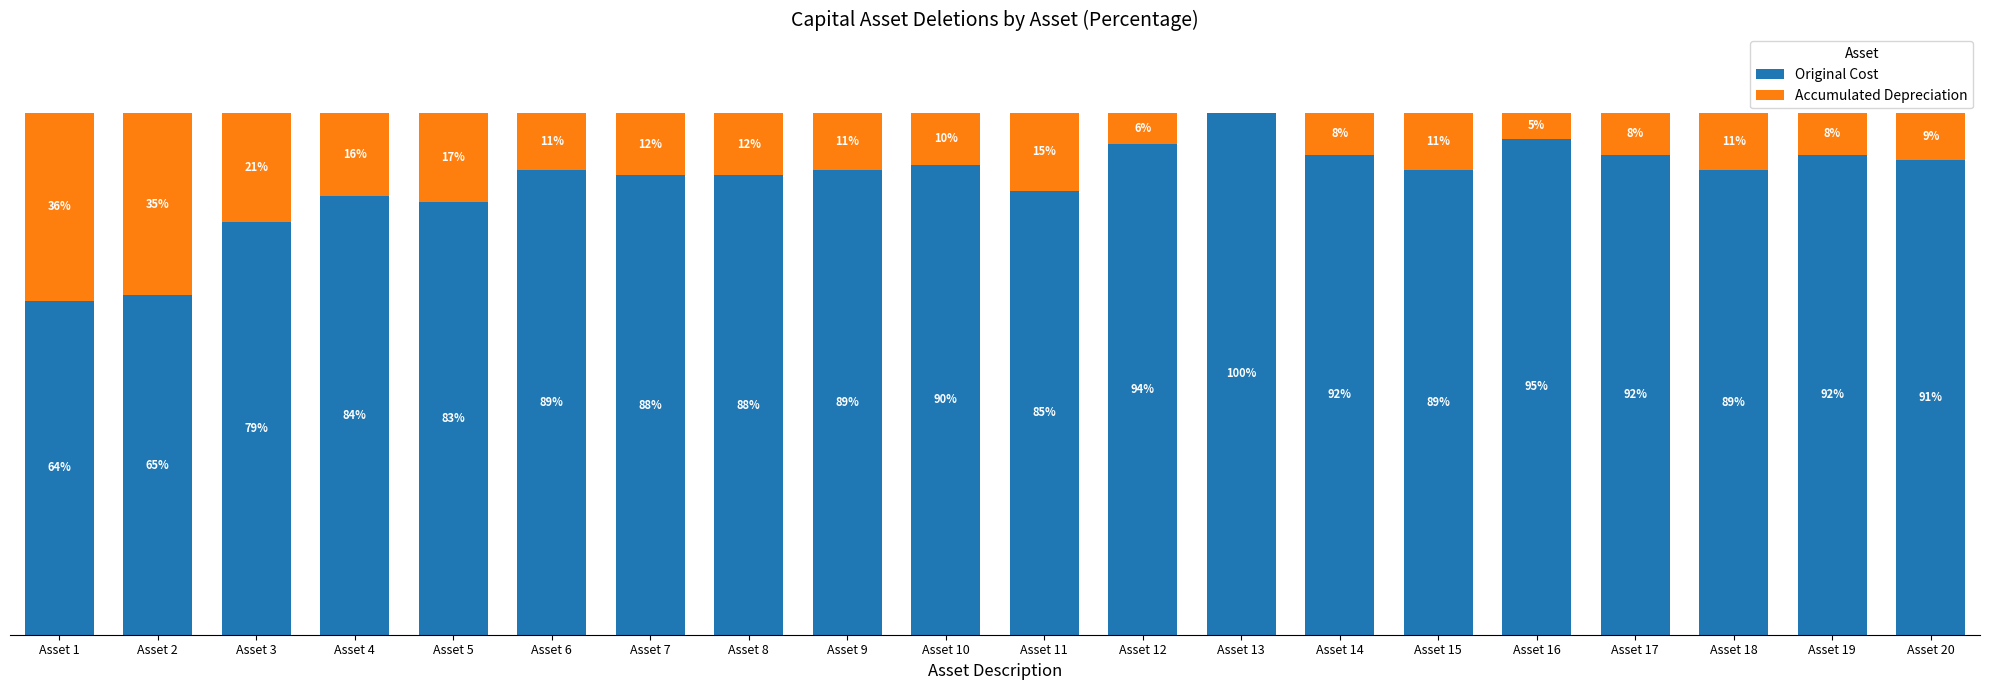

Where is Original Cost nearest to the value 82?

Asset 5